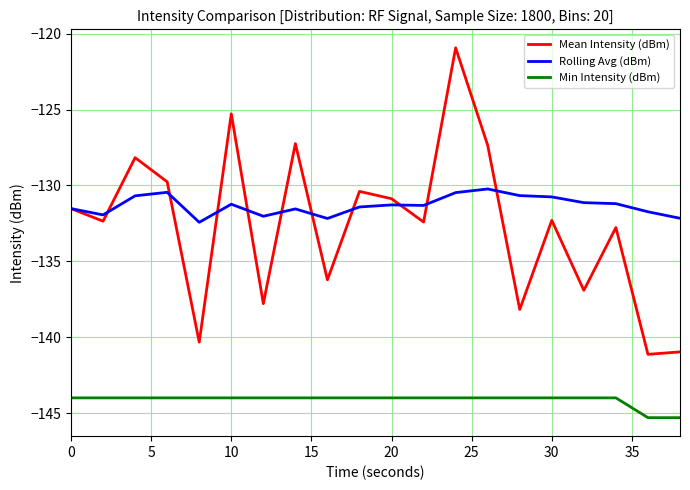

What is the maximum value for Mean Intensity (dBm)?

-120.9